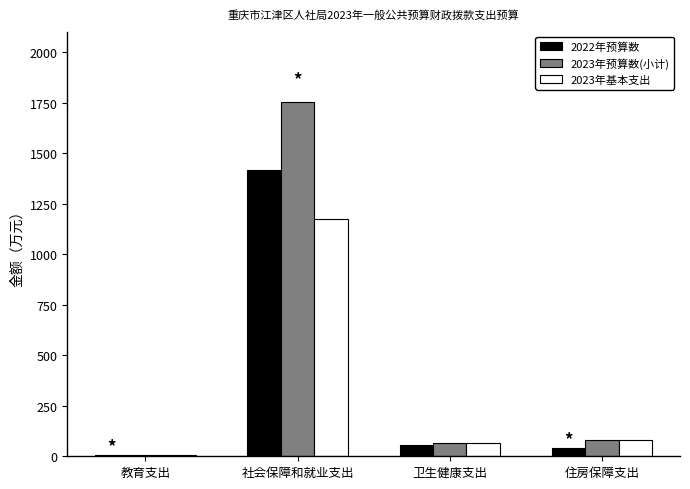

Reading left to right, extract all data points from this chart.

2022年预算数: 5.1	1415.6	57.2	40.8
2023年预算数(小计): 5.9	1751.0	65.0	80.9
2023年基本支出: 5.9	1176.2	65.0	80.9